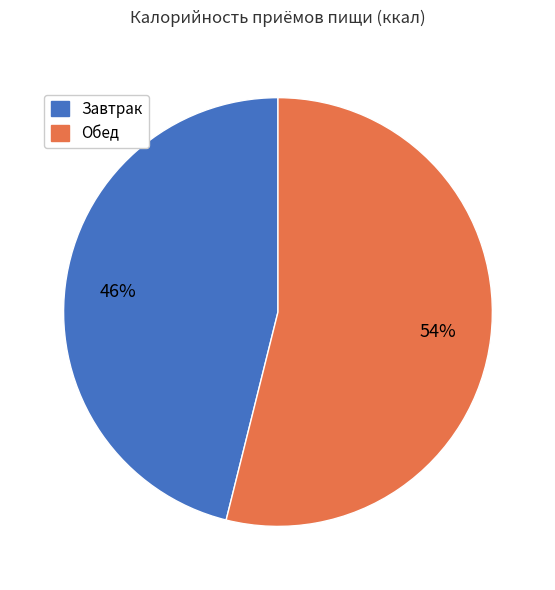

To the nearest percent, what is the average slice percentage?

50%